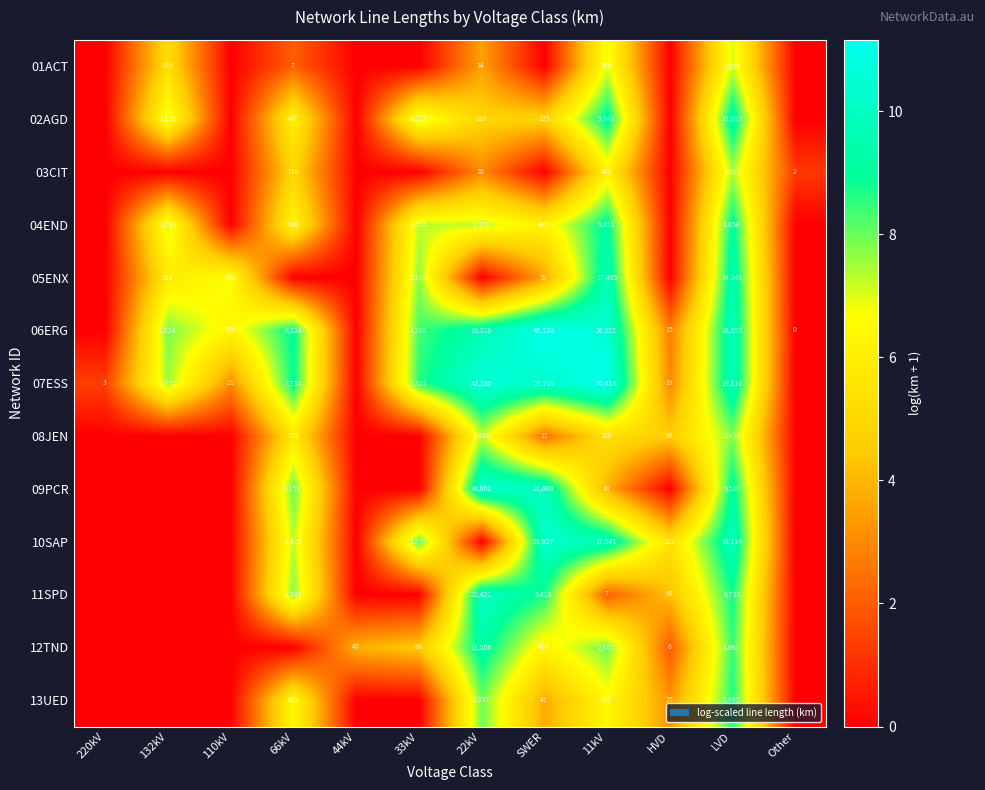

Is it true that 13UED equals 297 at 11kV?

False